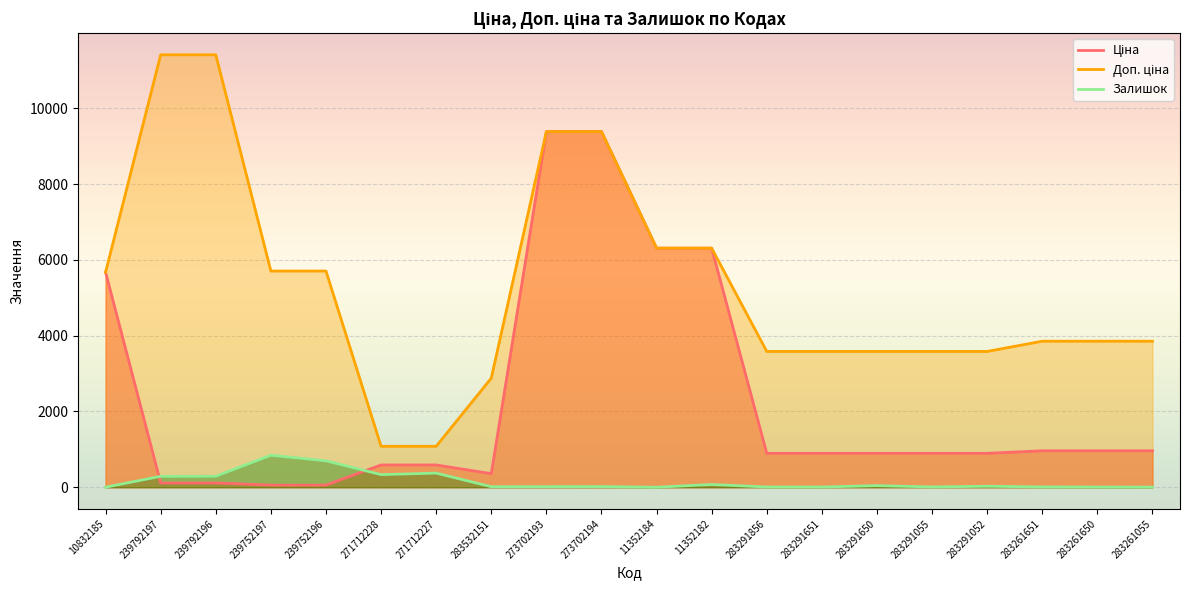

What is the spread (max minus min) of values at 283532151?

2863.8